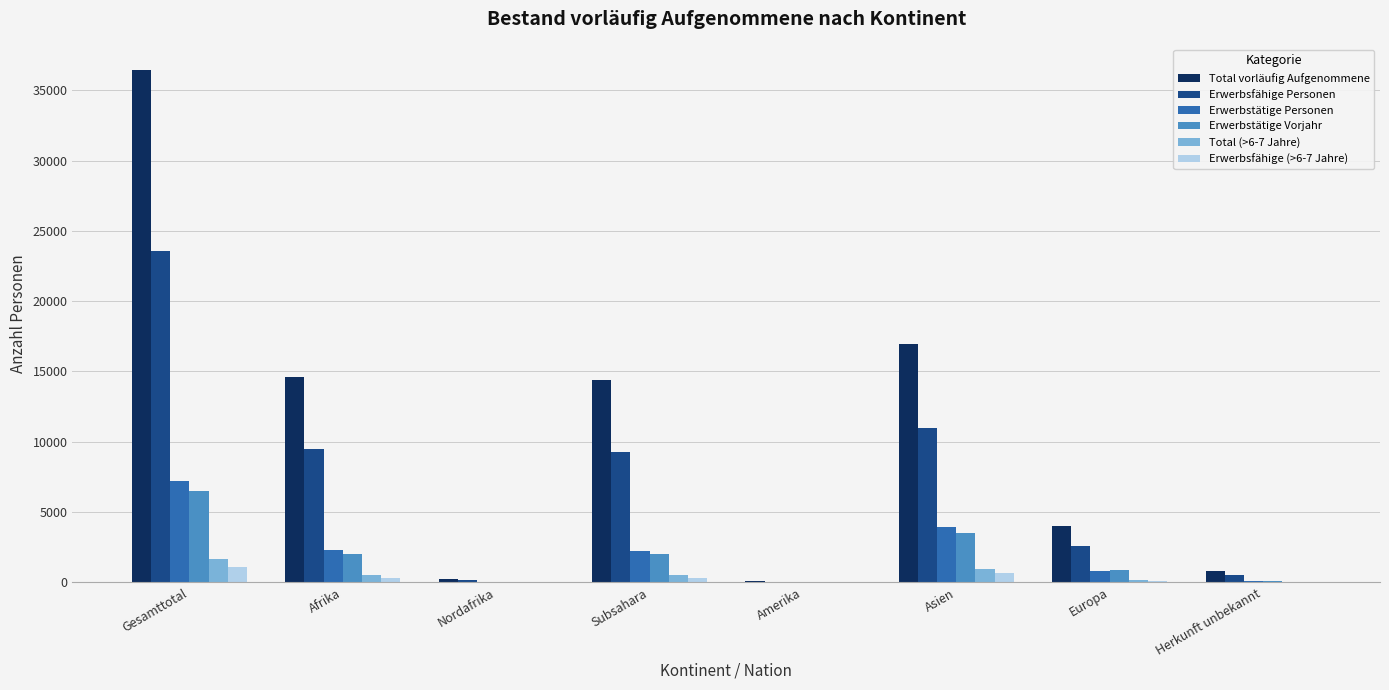

At which label is Erwerbsfähige Personen closest to 11808?

Asien